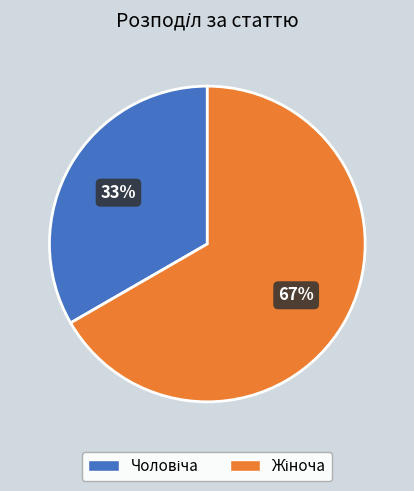

To the nearest percent, what is the average slice percentage?

50%